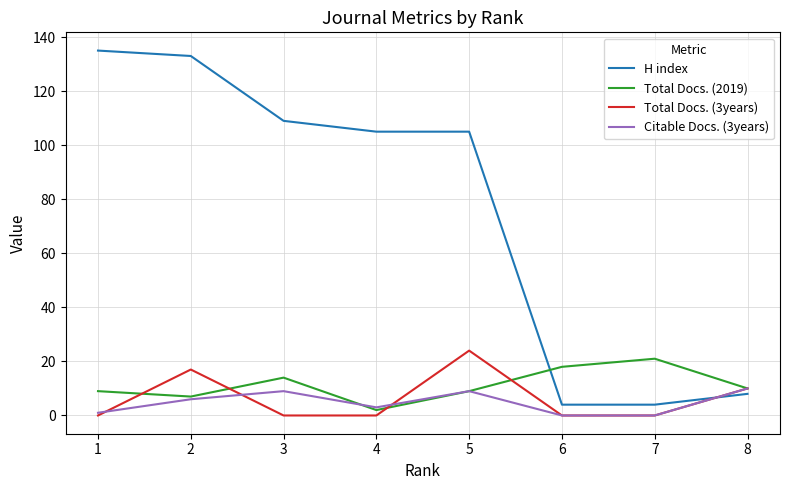

What is the difference between the maximum and second lowest values in the Citable Docs. (3years) series?

10